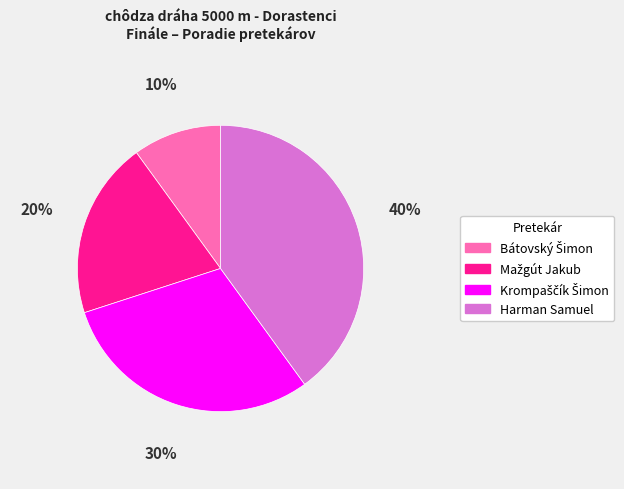

Does any single category account for the majority?

No